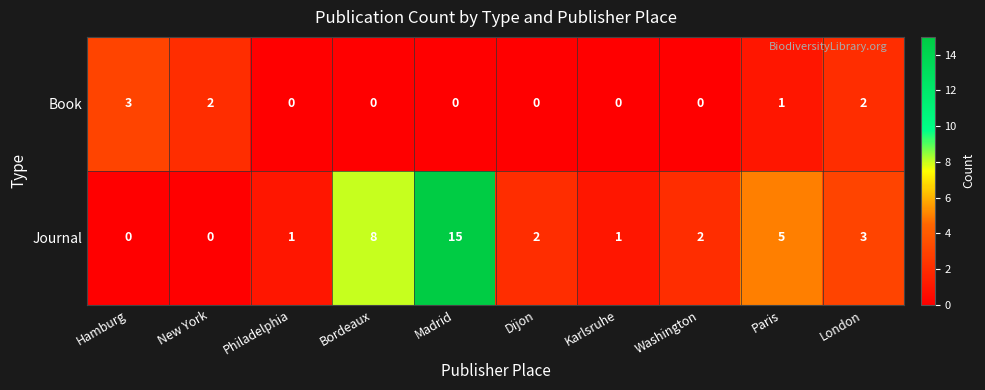

Rank the series by their average value, from lowest to highest.

Book, Journal